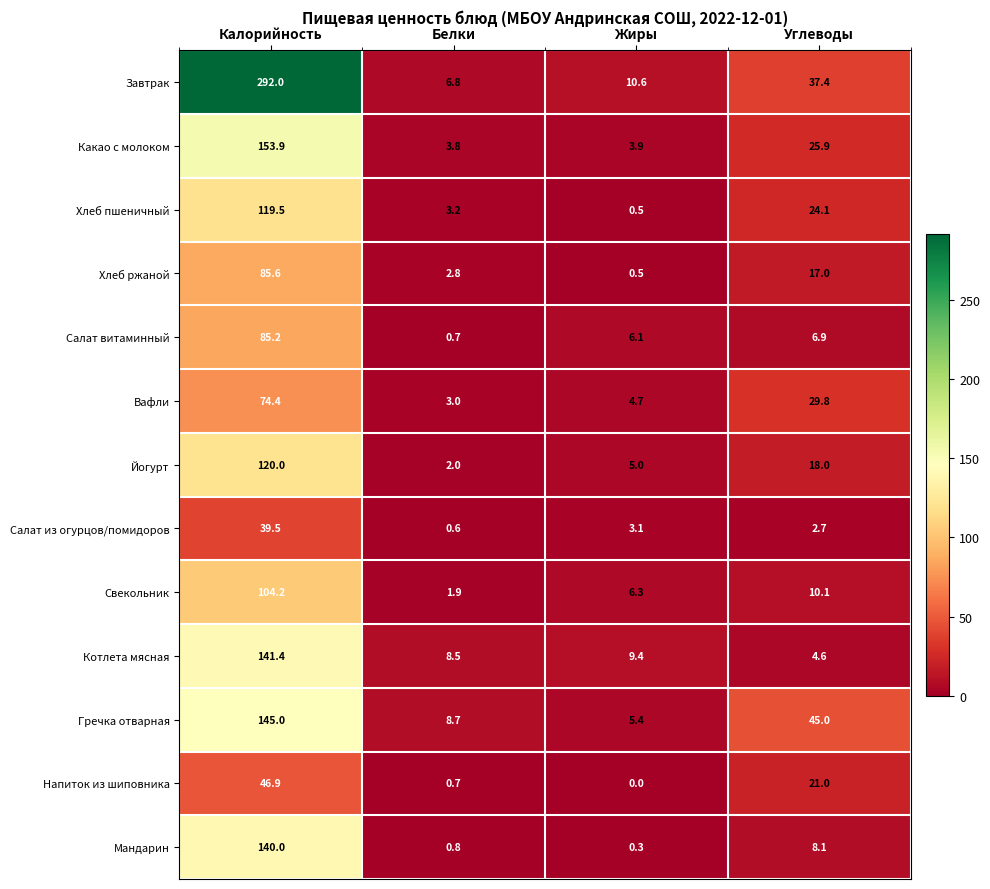

True or false: Салат из огурцов/помидоров has a value of 3.1 at Жиры.

True